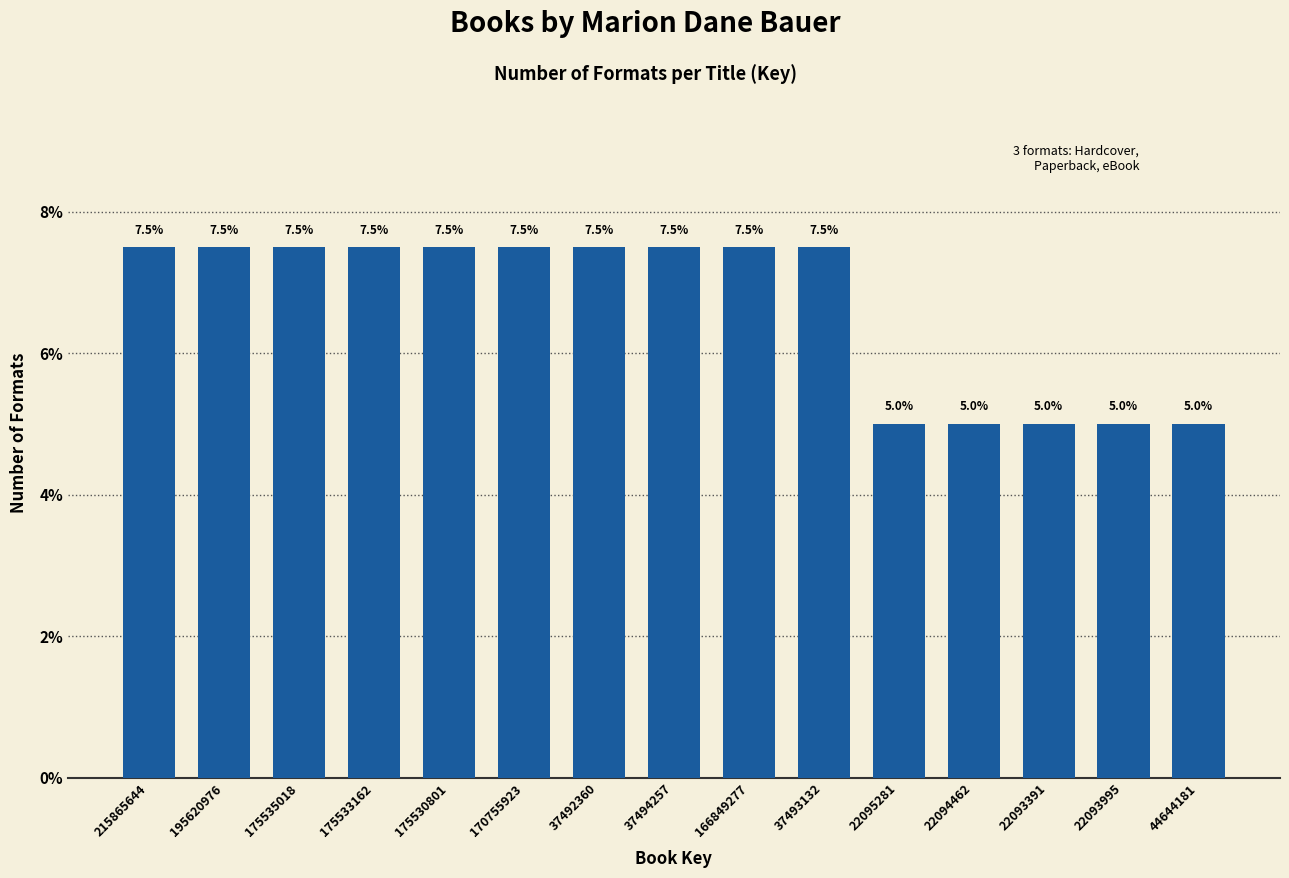

Reading left to right, what are all the values shown in this chart?

215865644=7.5	195620976=7.5	175535018=7.5	175533162=7.5	175530801=7.5	170755923=7.5	37492360=7.5	37494257=7.5	166849277=7.5	37493132=7.5	22095281=5.0	22094462=5.0	22093391=5.0	22093995=5.0	44644181=5.0